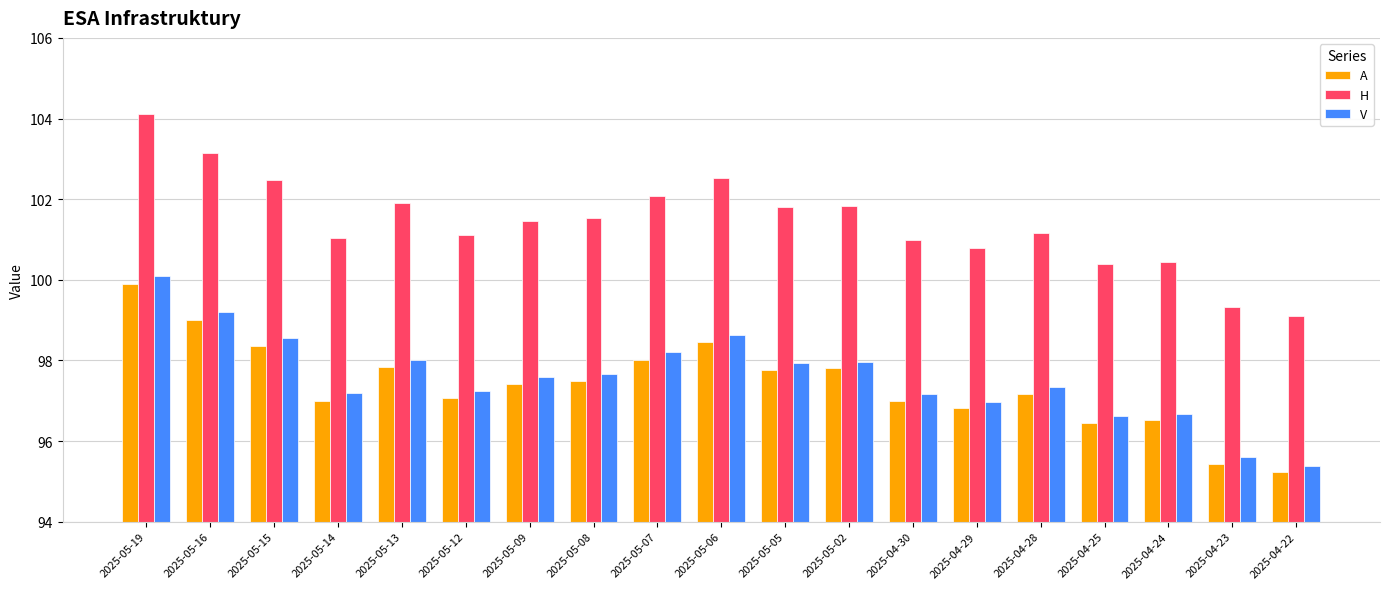

How many bars are there in total?

57